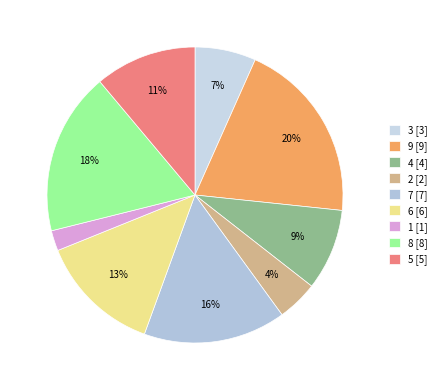

Between 6 and 3, which is larger?

6